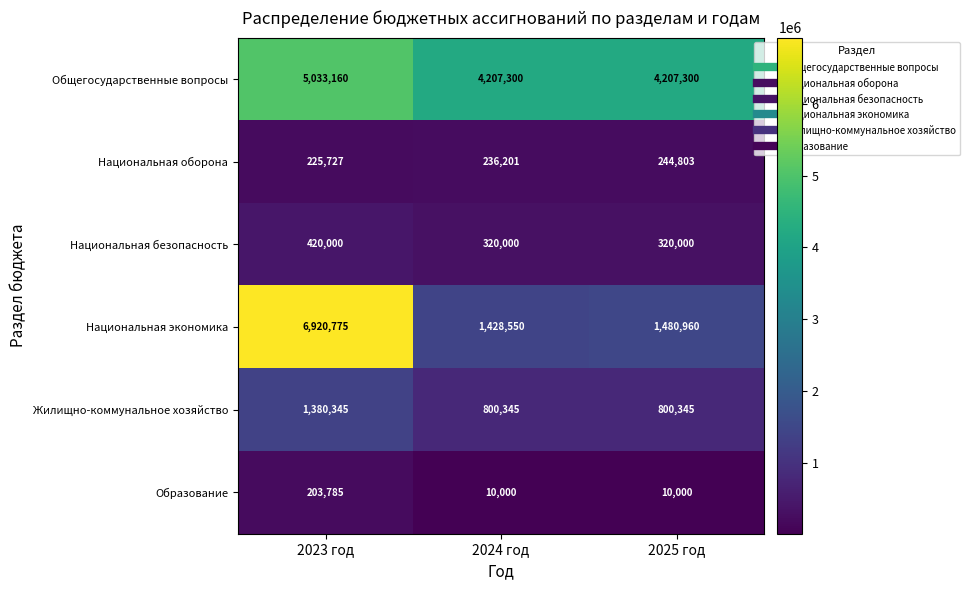

Where does the Национальная экономика series first go above 1480960?

2023 год